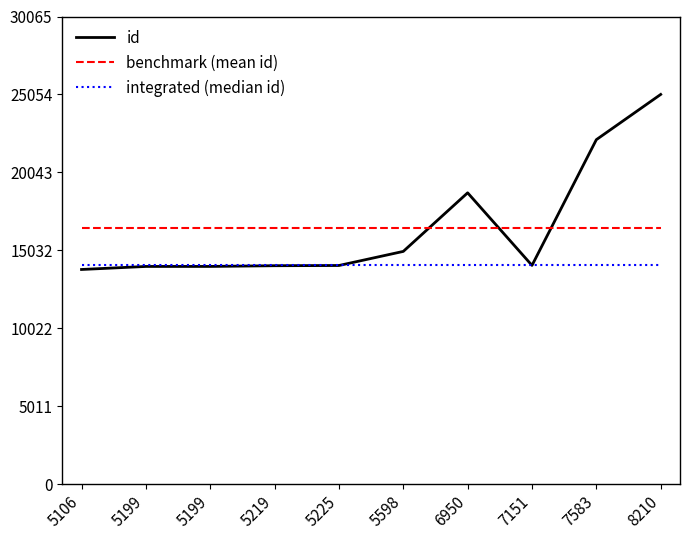

Reading left to right, list all the values displayed in this chart.

id: 13800.0	13995.0	13996.0	14042.0	14056.0	14962.0	18729.0	14063.0	22146.0	25054.0
benchmark (mean id): 16484.3	16484.3	16484.3	16484.3	16484.3	16484.3	16484.3	16484.3	16484.3	16484.3
integrated (median id): 14059.5	14059.5	14059.5	14059.5	14059.5	14059.5	14059.5	14059.5	14059.5	14059.5